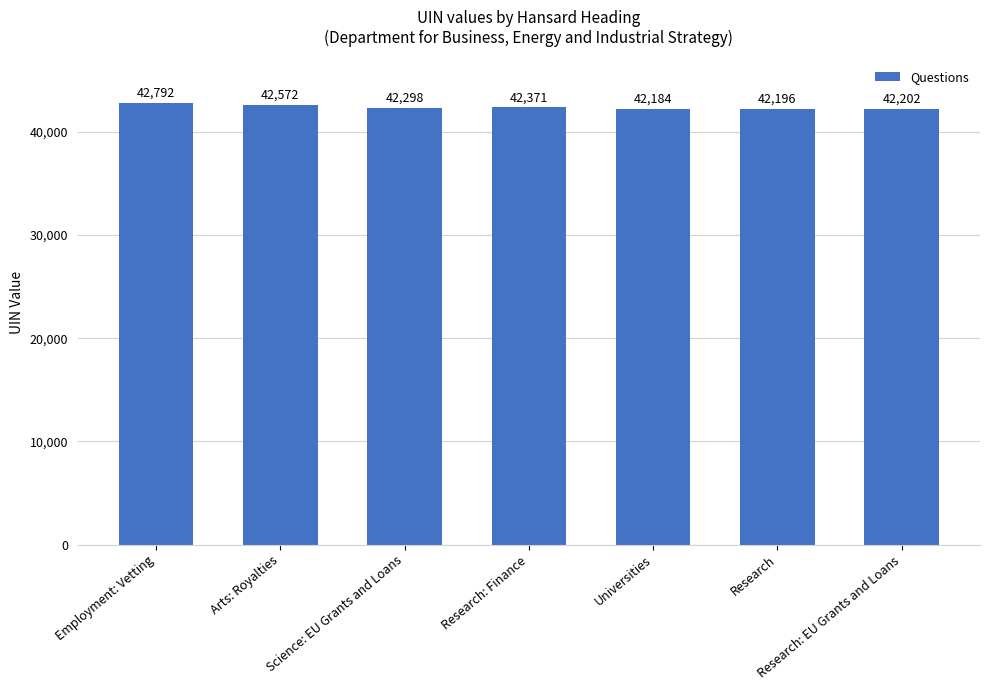

What is the greatest value displayed?

42792